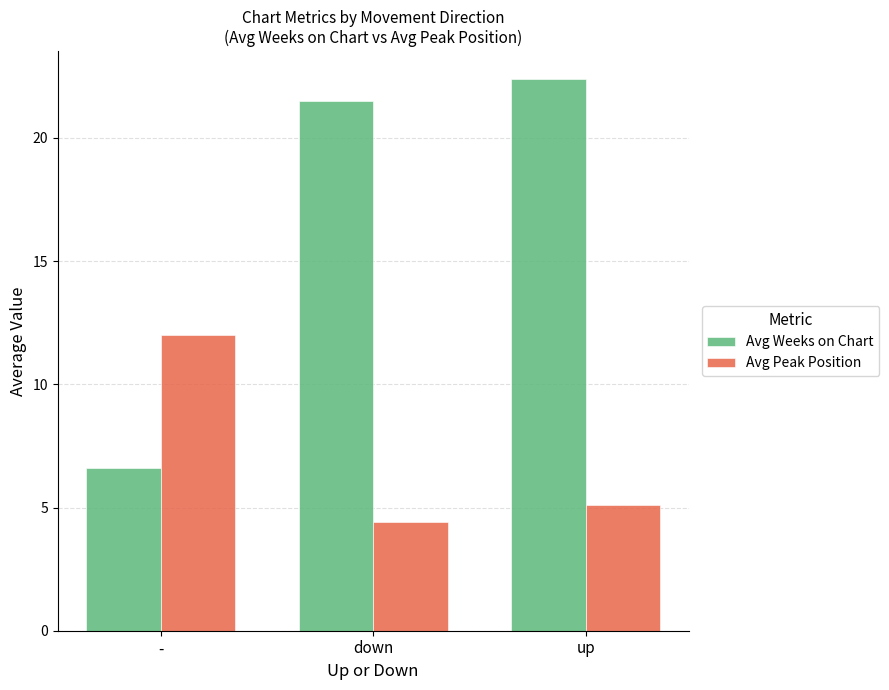

How many data points does each series have?

3